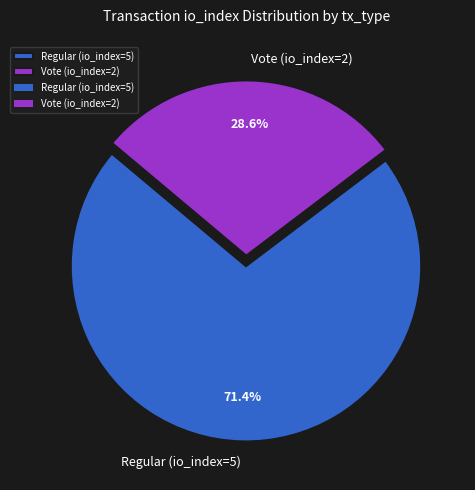

Does Regular (io_index=5) account for over 50% of the chart?

Yes